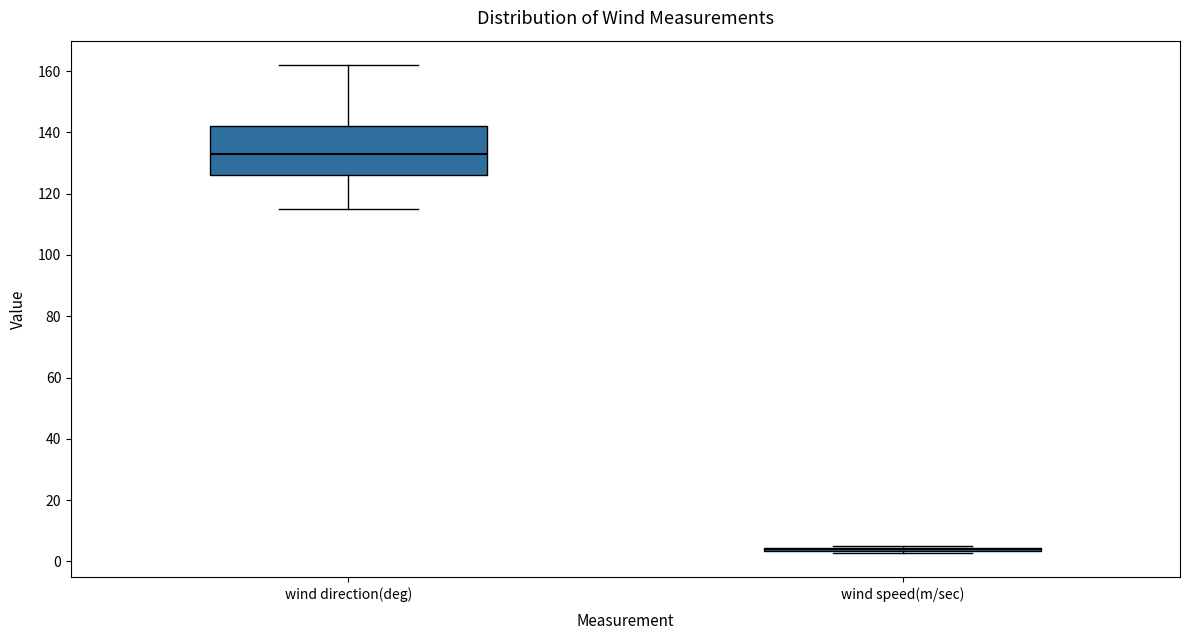

Reading left to right, transcribe this box plot: for each box, give where its median line is, the range the box spans, and where its two whiskers end, as read against the y-axis. The values are not printed on the chart, so give them approximately, as read against the axis.

wind direction(deg): median 134, box 126 to 142, whiskers 116 to 162
wind speed(m/sec): box collapsed to a line at 4, whiskers 2 to 4